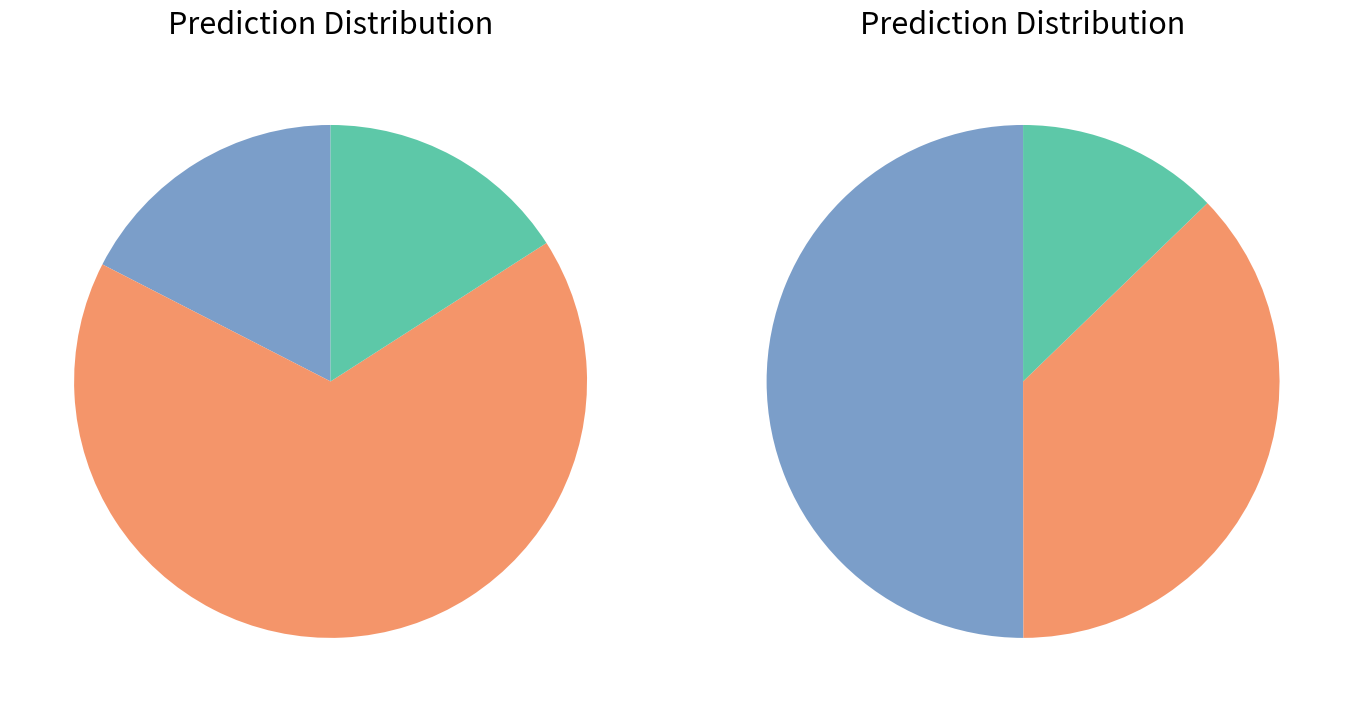

Is it true that THERMAL FIXED O AND M COST is 21% of the pie?

False